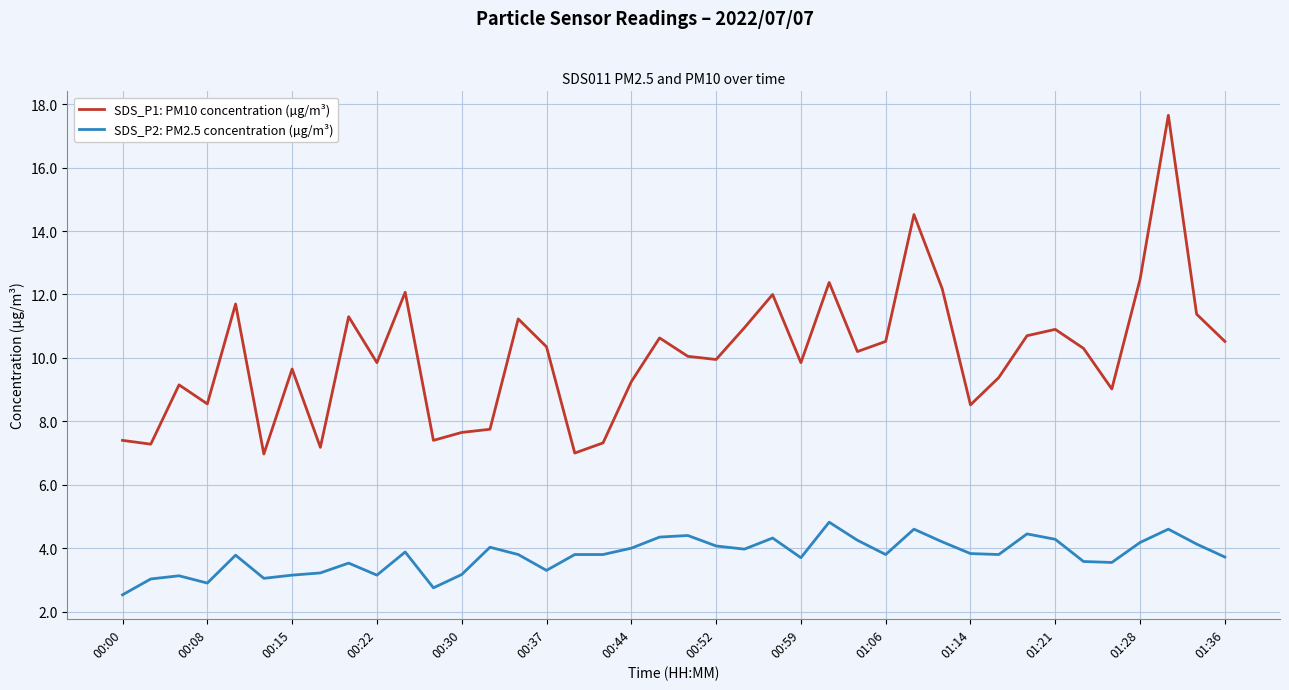

Rank the series by their average value, from lowest to highest.

SDS_P2: PM2.5 concentration (µg/m³), SDS_P1: PM10 concentration (µg/m³)